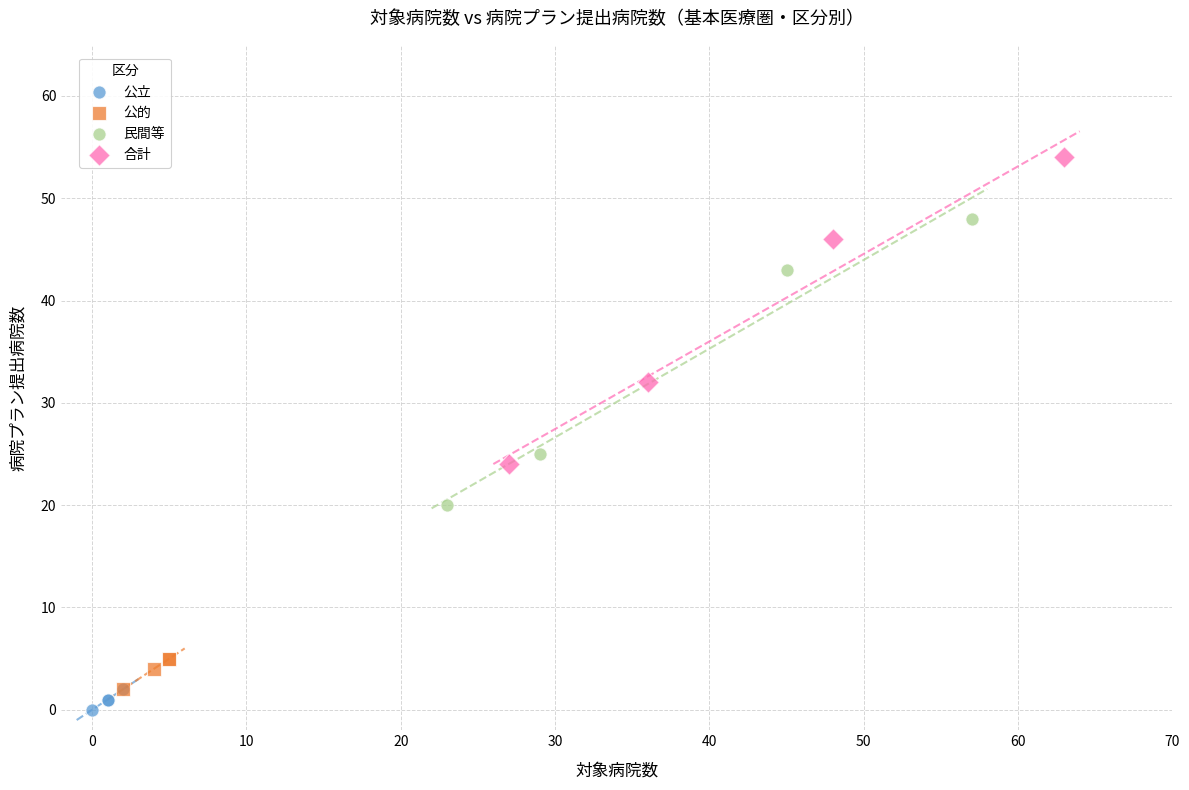

Which series has the widest spread of Y values?

合計